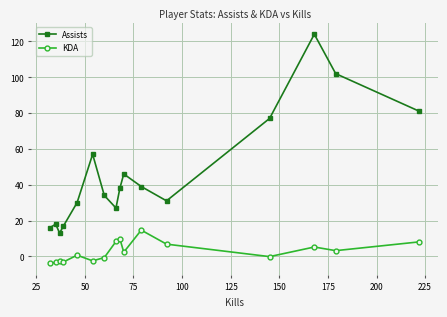

How many values in the KDA series exceed 2?

8